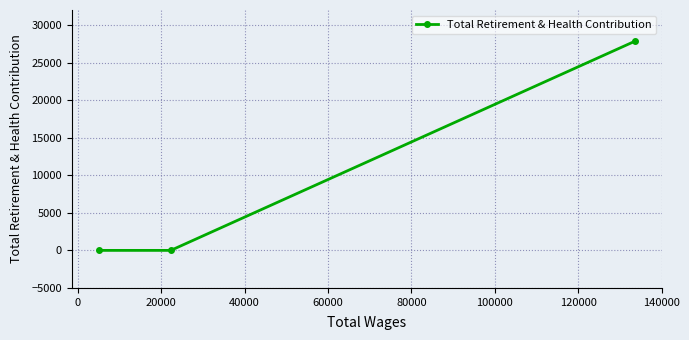

What is the average value?

9280